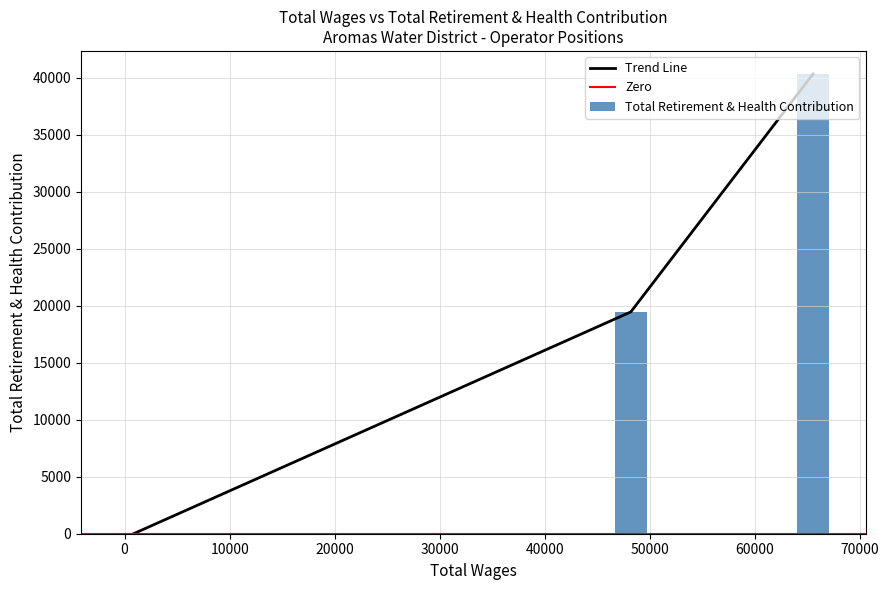

How many values in the Trend Line series are below 19453?

1